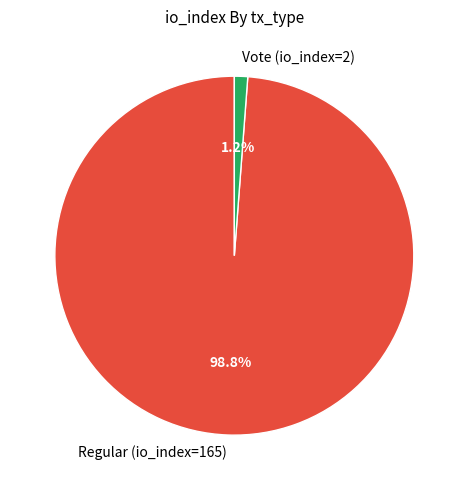

Is there a majority slice in this chart?

Yes